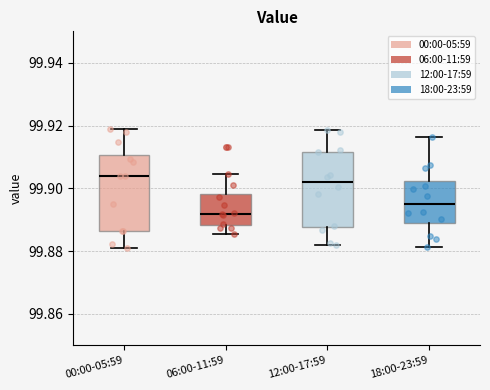

Reading left to right, transcribe this box plot: for each box, give where its median line is, the range the box spans, and where its two whiskers end, as read against the y-axis. The values are not printed on the chart, so give them approximately, as read against the axis.

00:00-05:59: median 99.904, box 99.886 to 99.910, whiskers 99.880 to 99.918
06:00-11:59: median 99.892, box 99.888 to 99.898, whiskers 99.886 to 99.904
12:00-17:59: median 99.902, box 99.888 to 99.912, whiskers 99.882 to 99.918
18:00-23:59: median 99.896, box 99.888 to 99.902, whiskers 99.882 to 99.916